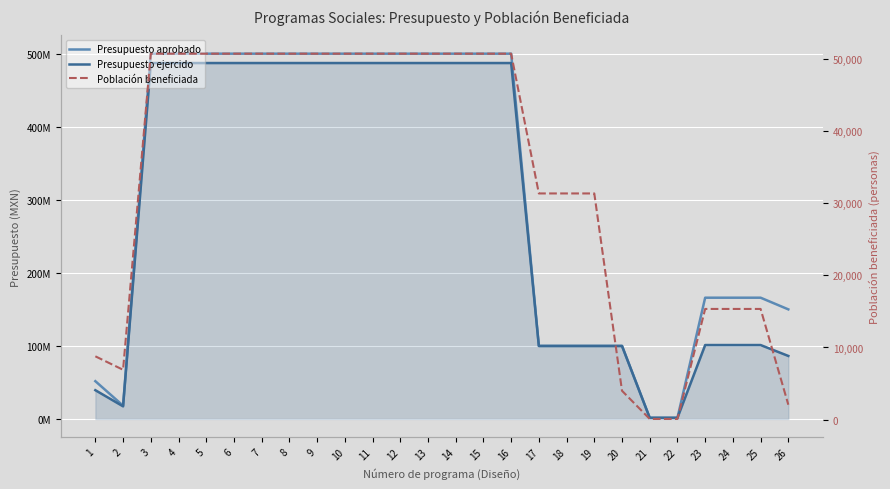

What is the approximate value of Presupuesto ejercido at 5?

487193181